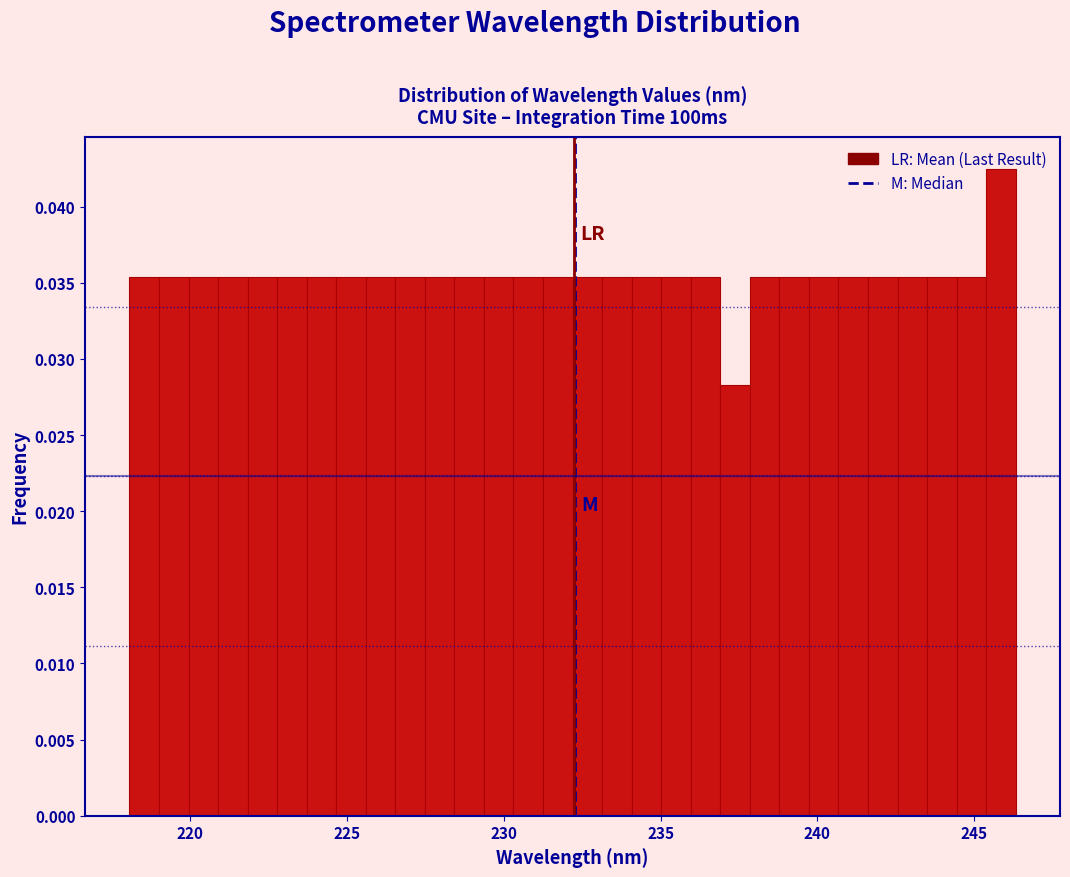

Read against the x-axis, roughly where is the centre of the tallest bar?

246.0